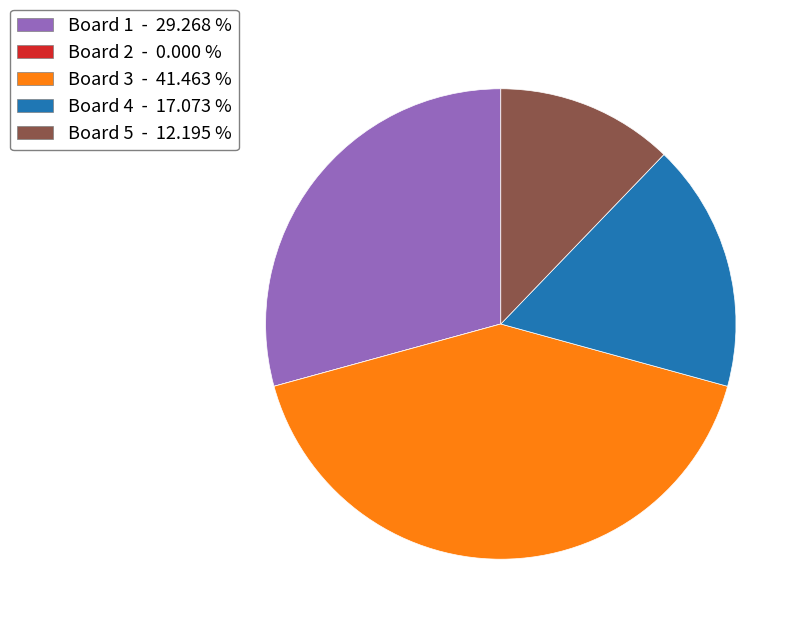

Does any single category account for the majority?

No